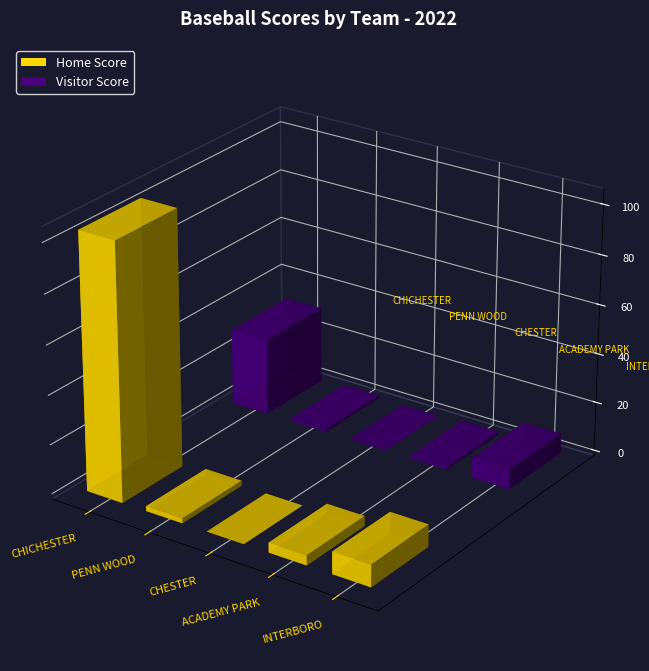

What is the sum of the Visitor Score values at PENN WOOD and CHICHESTER?

40